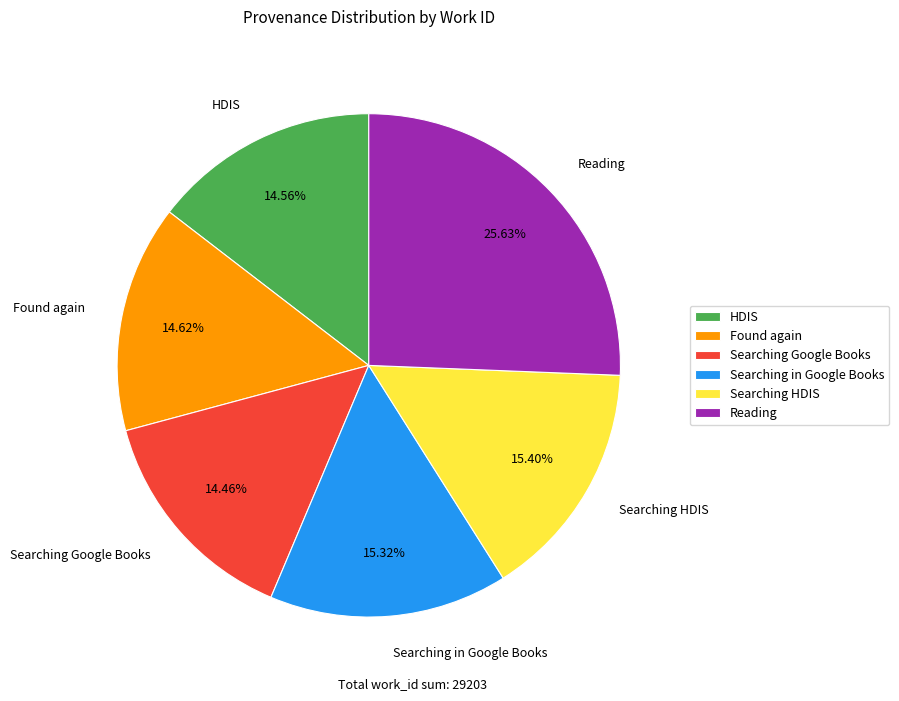

To the nearest percent, what portion does Searching Google Books represent?

14%